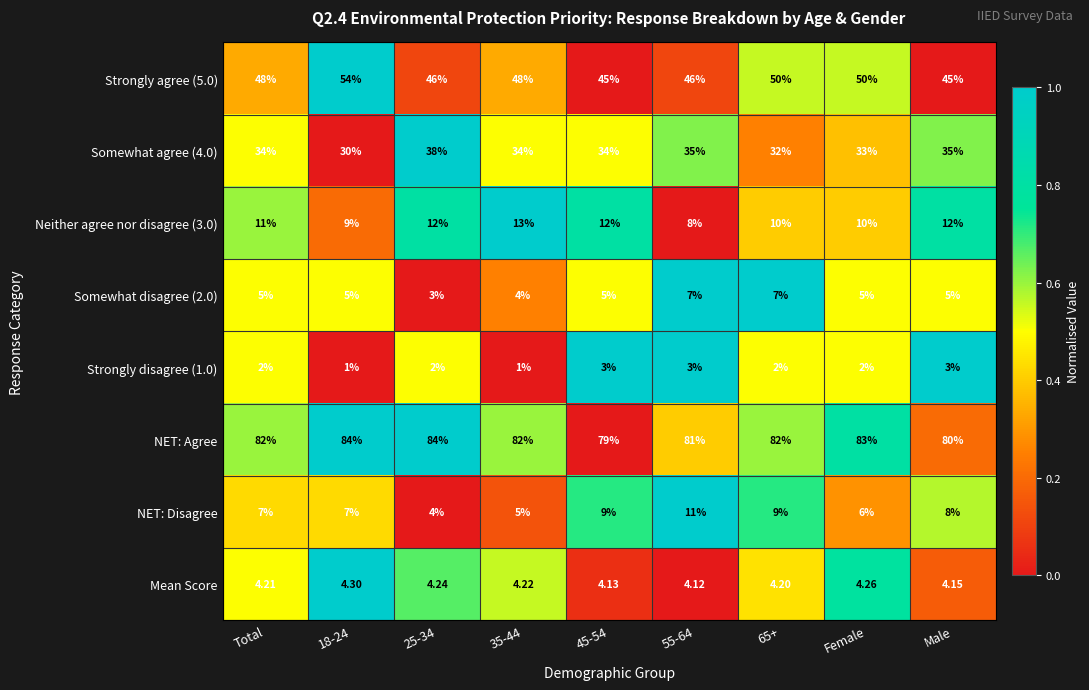

Is the value of Strongly disagree (1.0) at Male greater than the value of NET: Agree at 18-24?

No